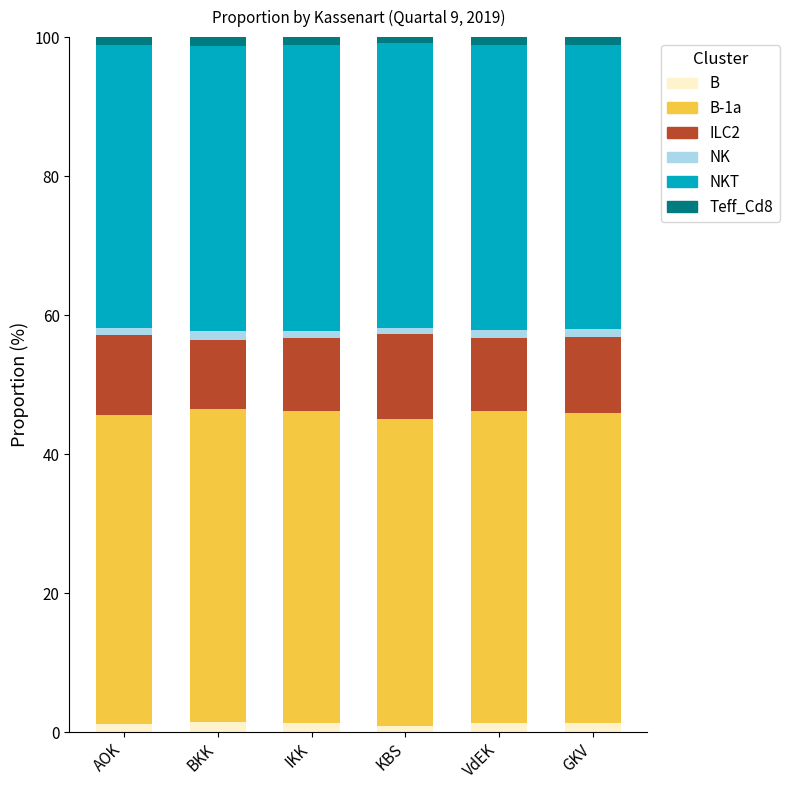

Count the number of categories in the chart.

6